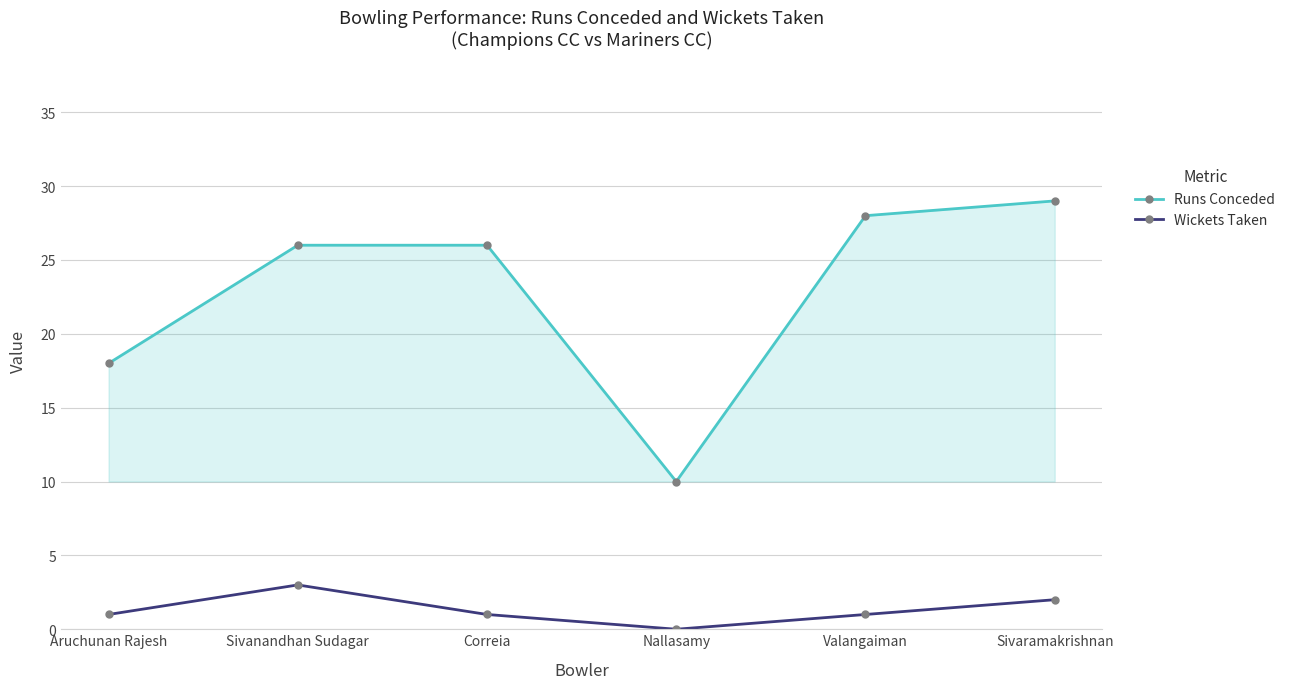

True or false: Wickets Taken has a value of -2 at Nallasamy.

False